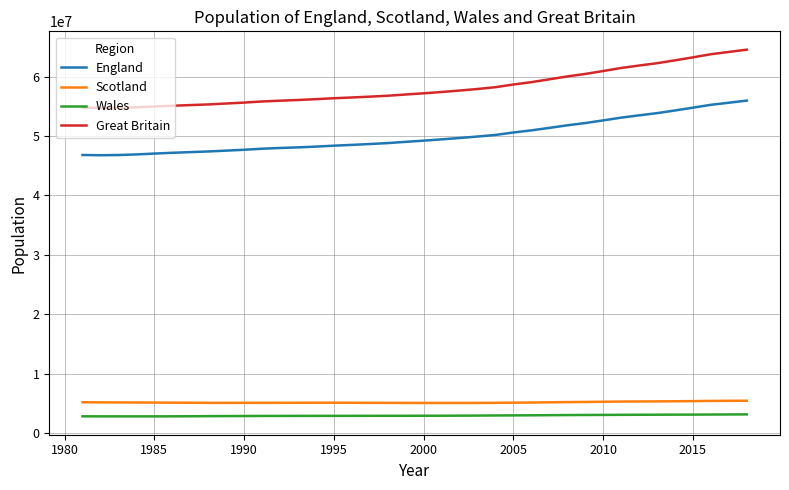

Is this an area chart (filled region under the line)?

No